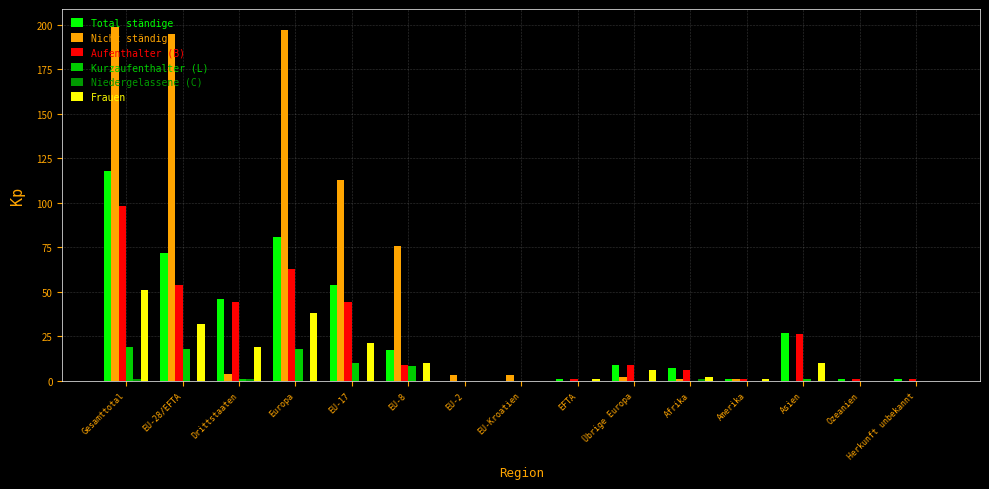

Are the bars horizontal?

No